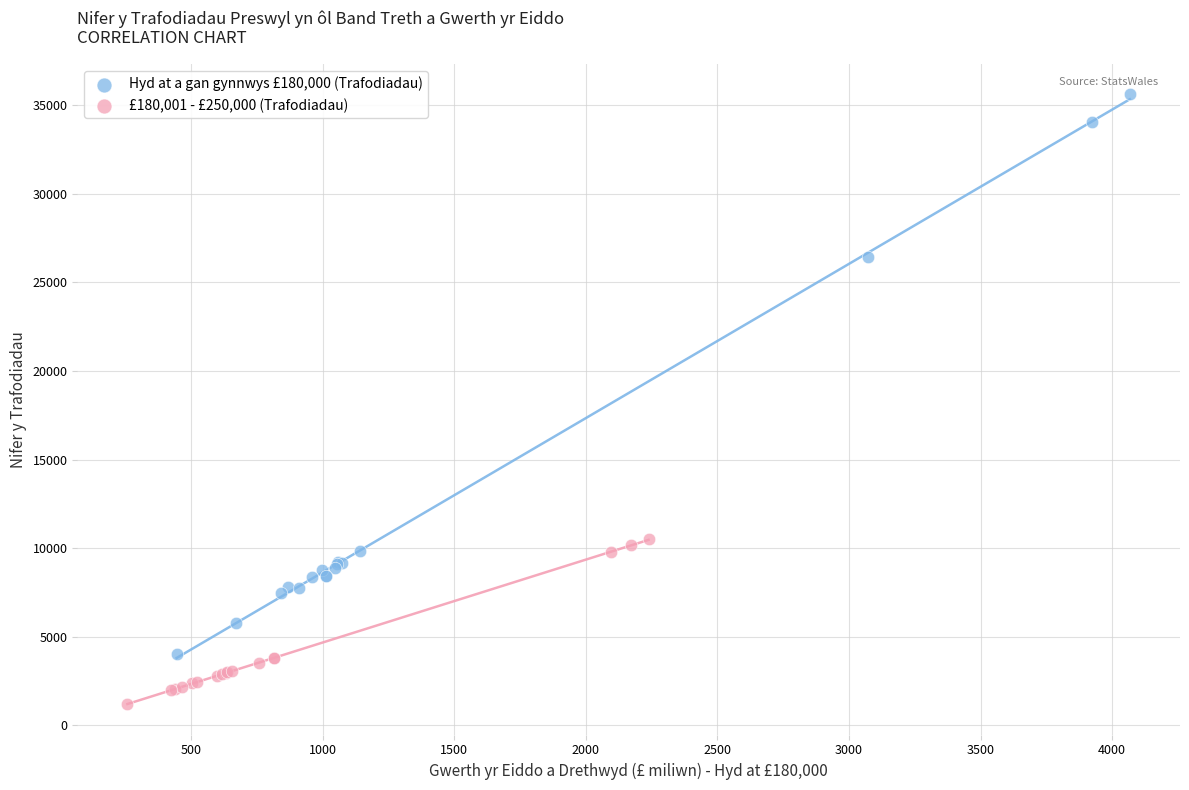

Which series has the largest Y range (max minus min)?

Hyd at a gan gynnwys £180,000 (Trafodiadau)